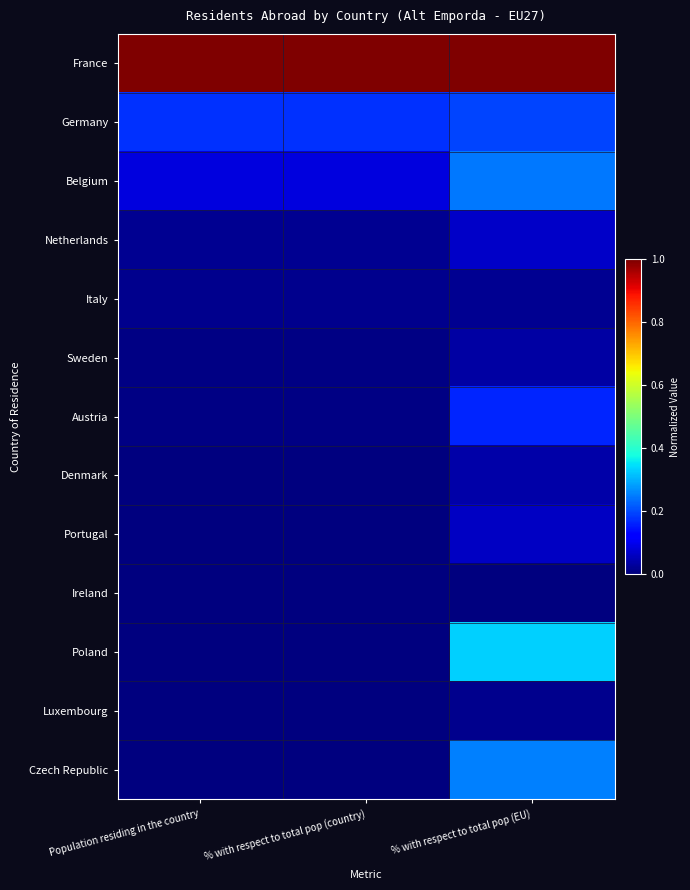

Which label corresponds to the largest value in the chart?

Population residing in the country